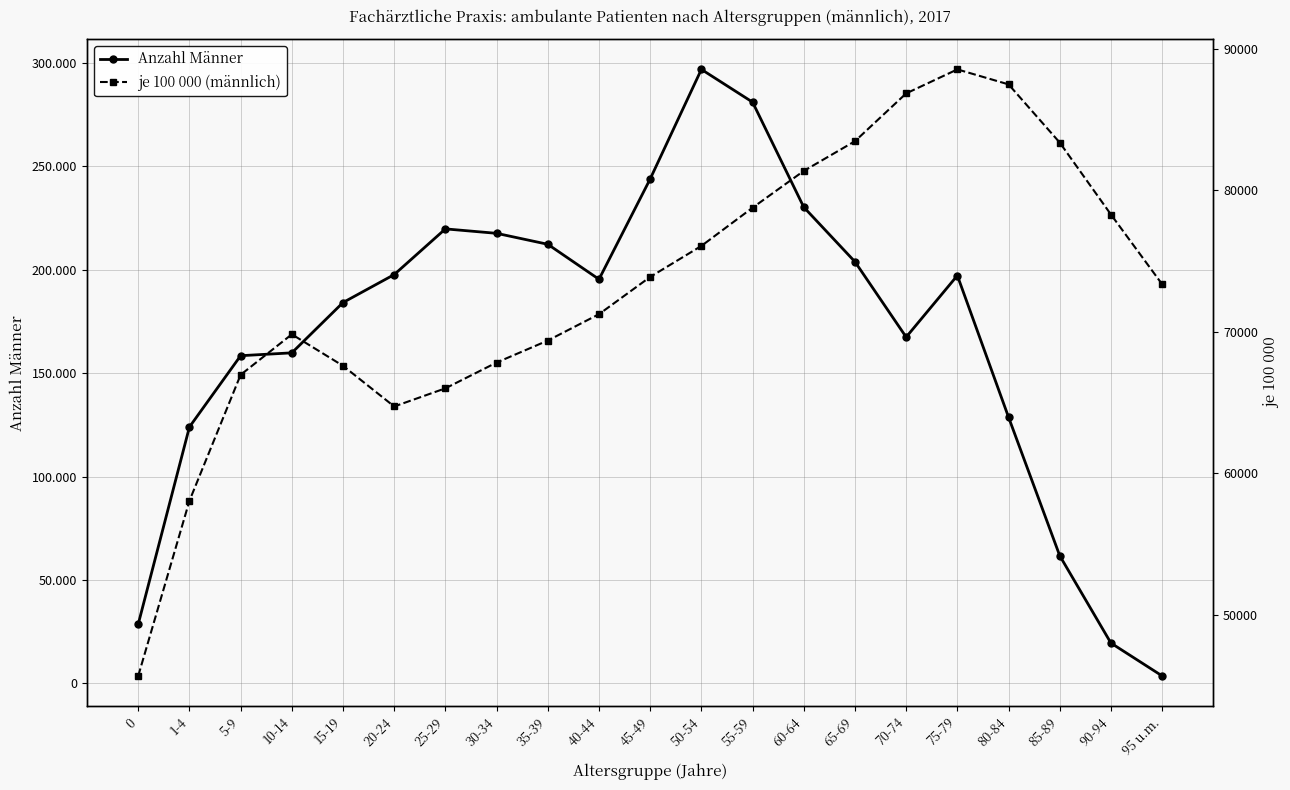

Does the chart display data point markers on the line(s)?

Yes